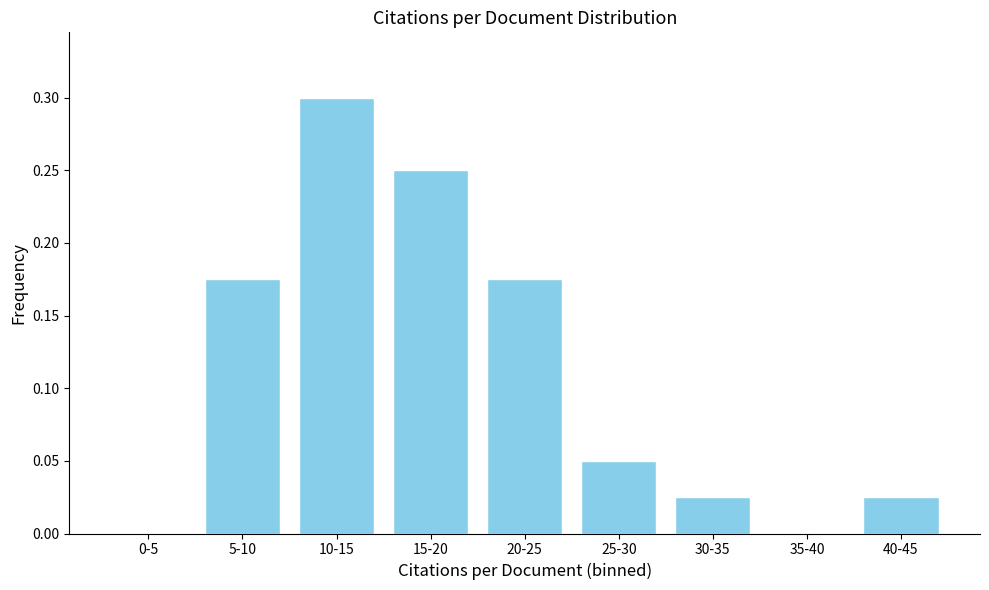

Which label corresponds to the largest value in the chart?

10-15